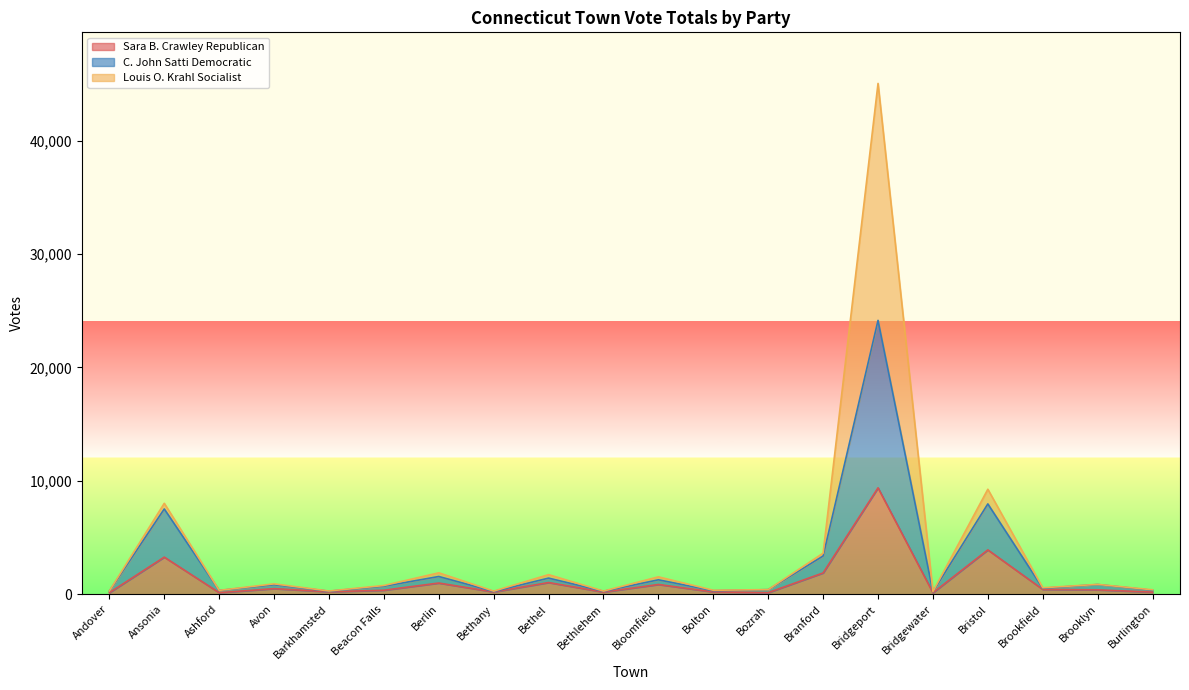

Count the number of categories in the chart.

20